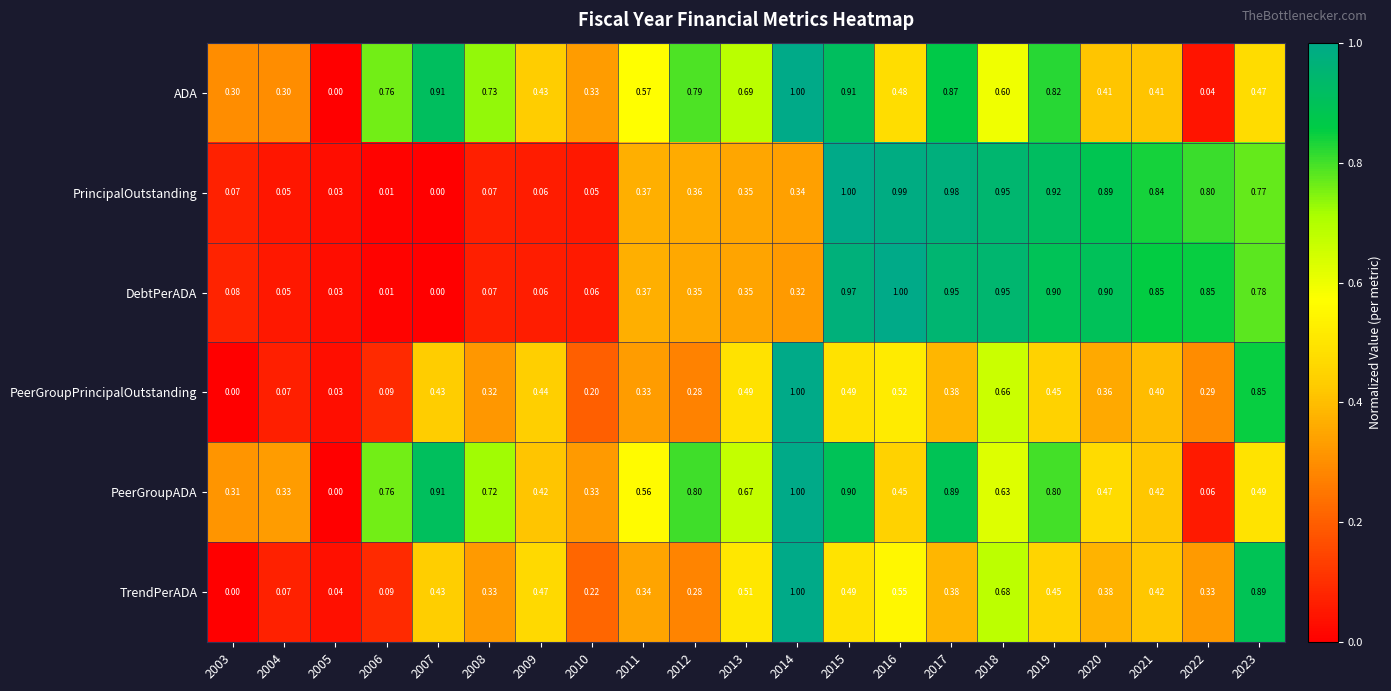

How many data points does each series have?

21